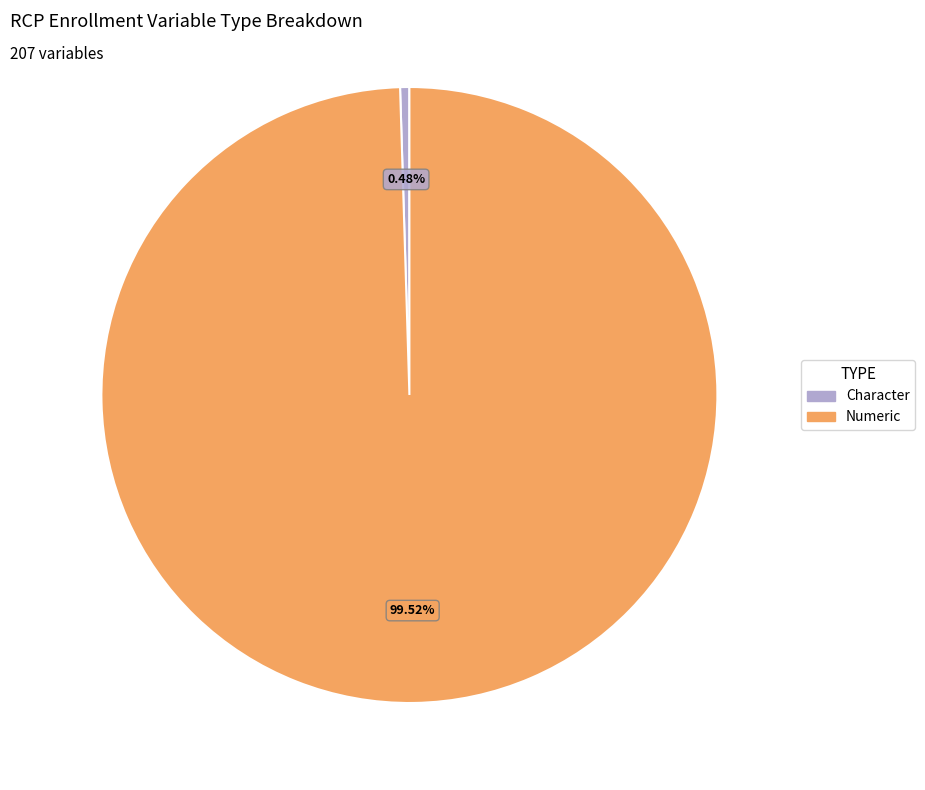

True or false: Character accounts for 34% of the total.

False